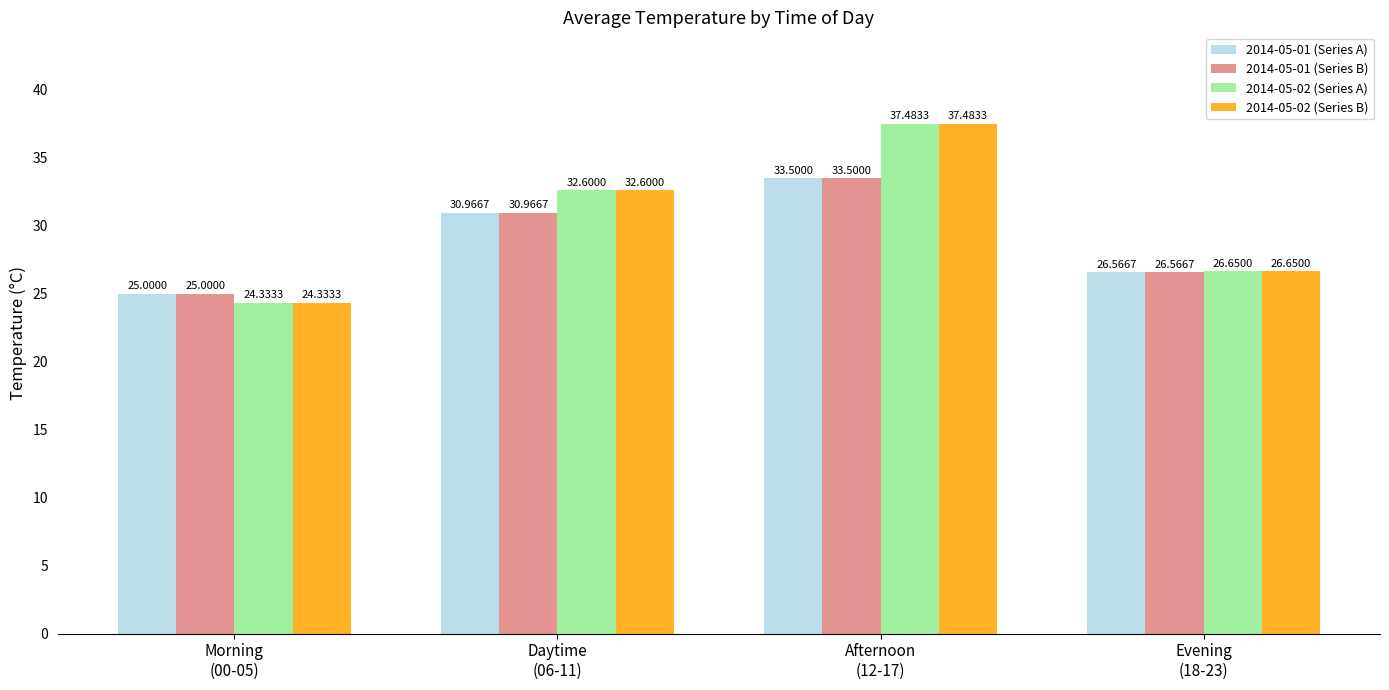

What is the difference between the maximum and minimum values in the 2014-05-01 (Series A) series?

8.5